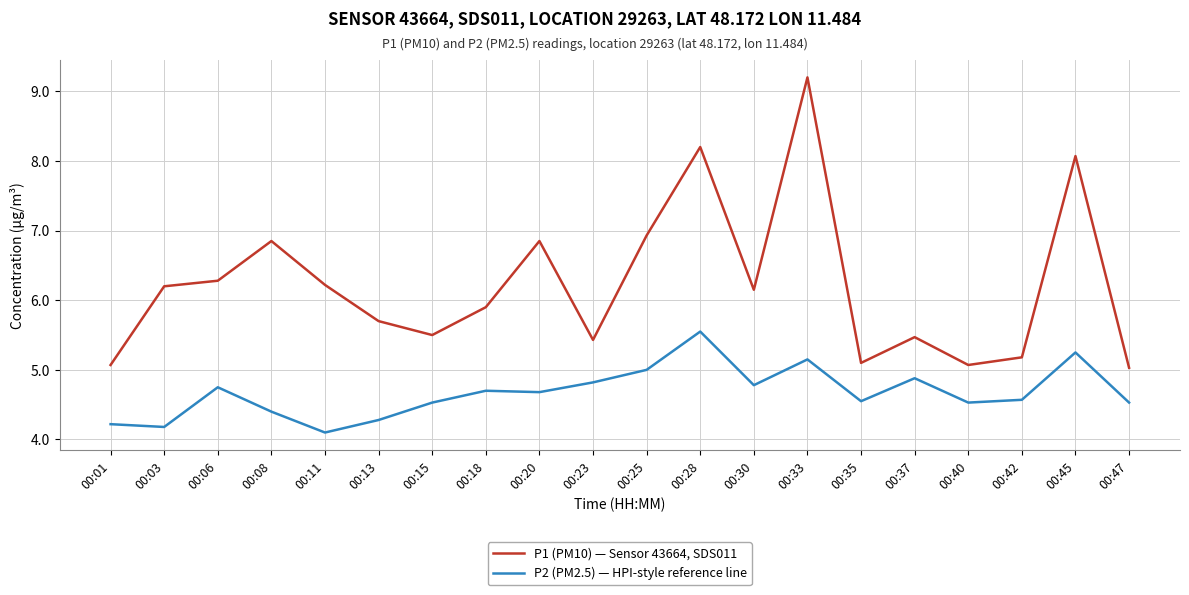

The value of P2 (PM2.5) — HPI-style reference line at 00:42 is 4.6. True or false?

True